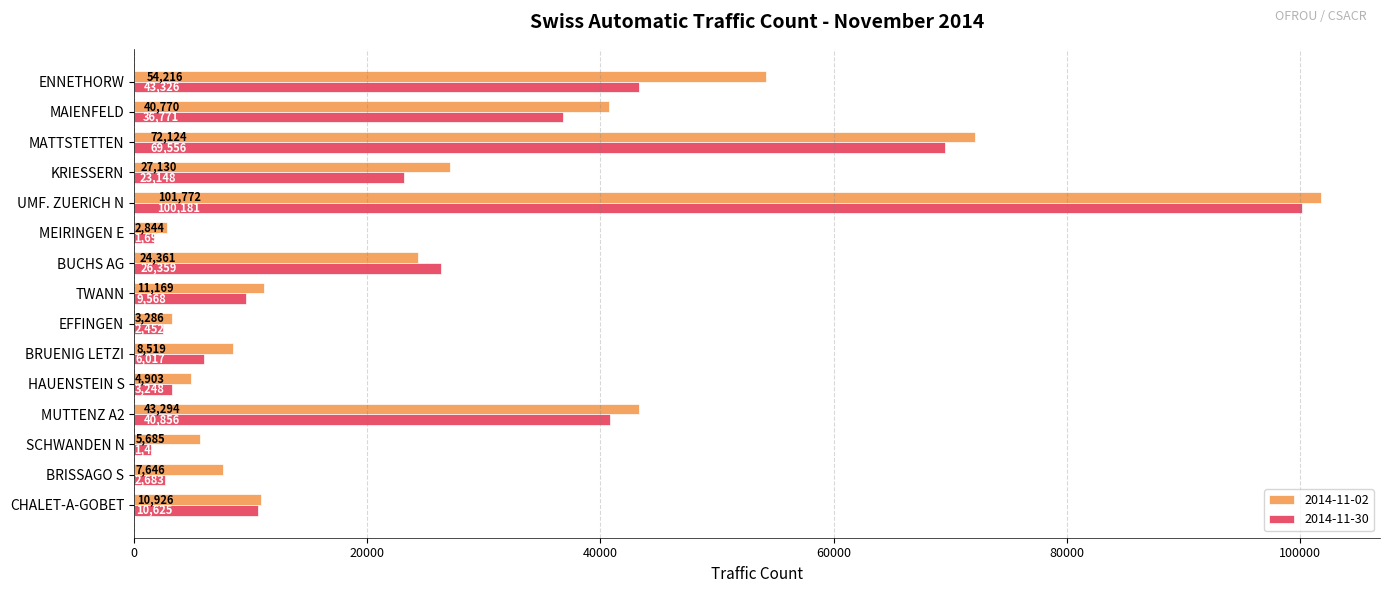

How many categories are shown in the chart?

15